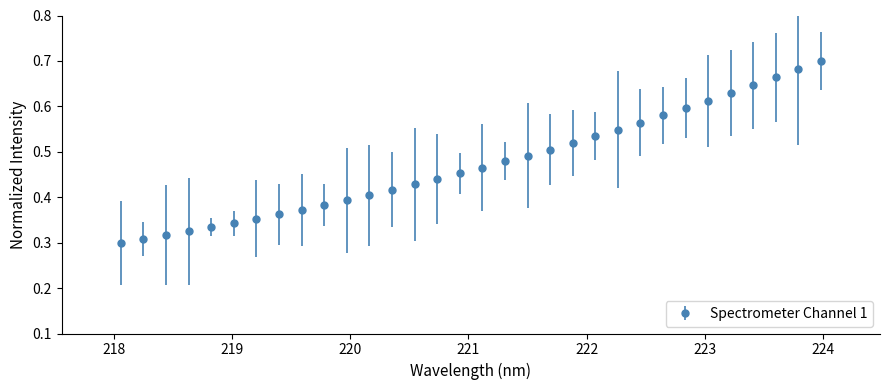

What is the sum of all values?

15.1